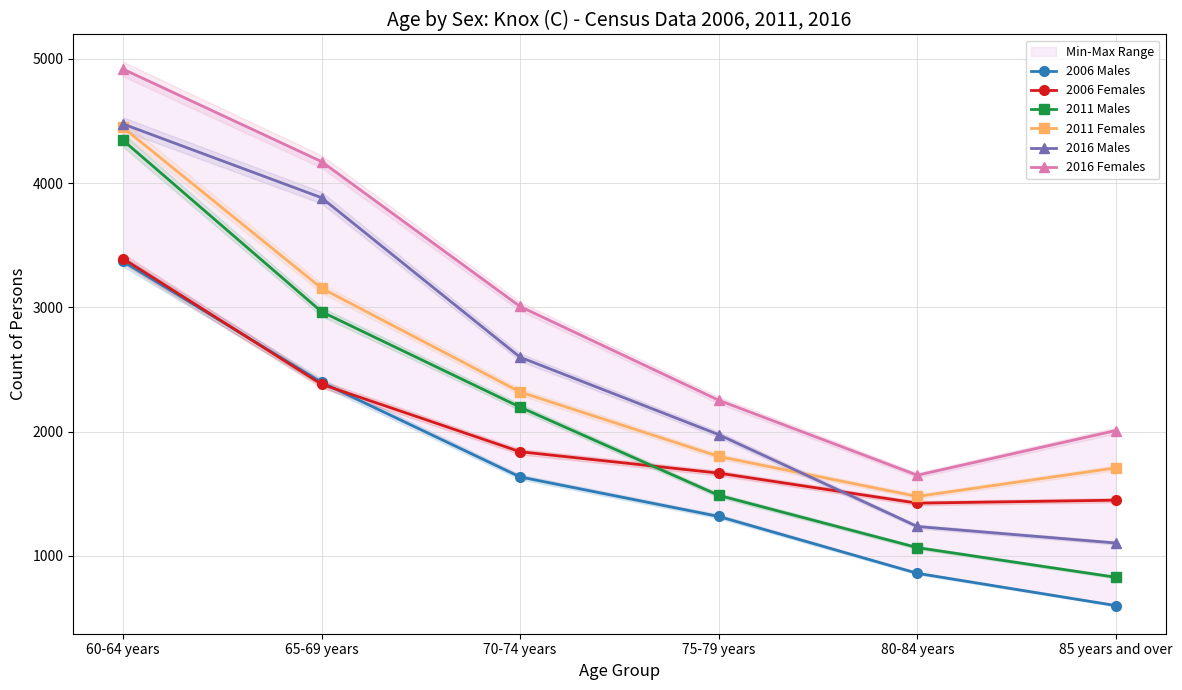

At which category is the sum across all series the highest?

60-64 years